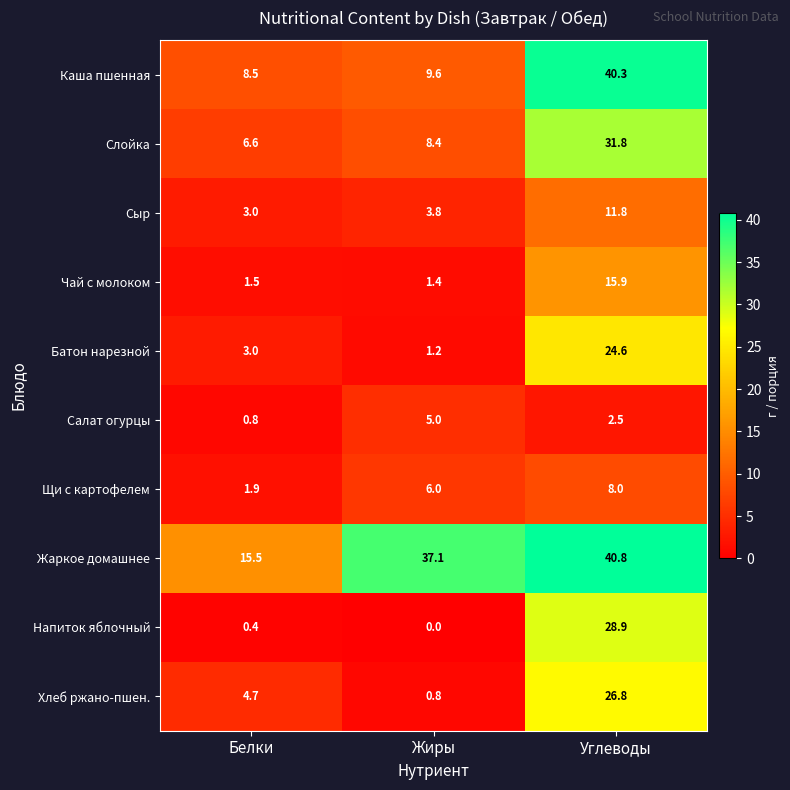

Which label corresponds to the smallest value in the chart?

Жиры